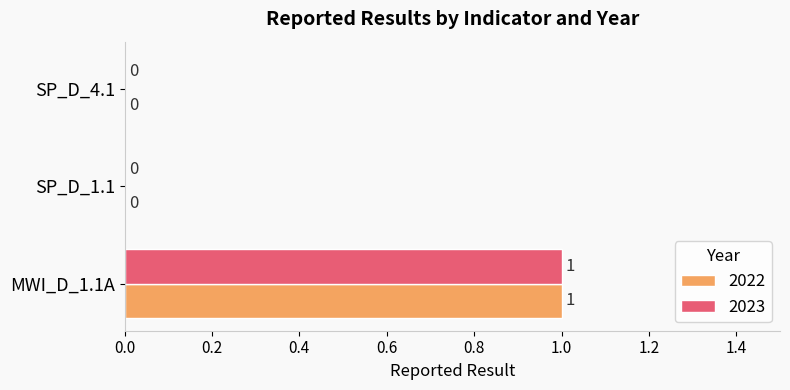

The 2022 series shows 0 at SP_D_4.1. True or false?

True